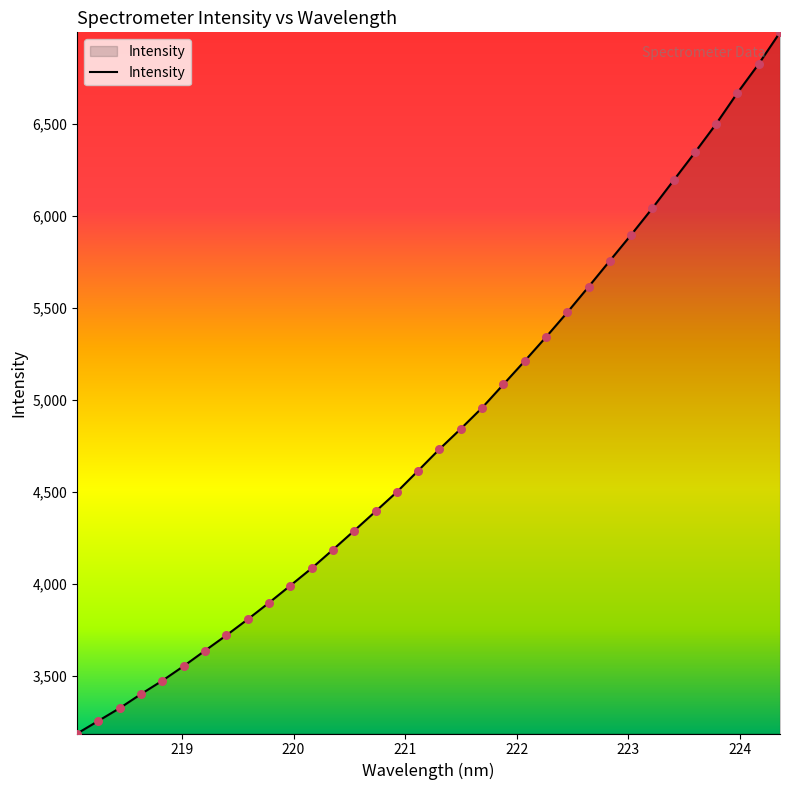

What is the greatest value displayed?

6997.5